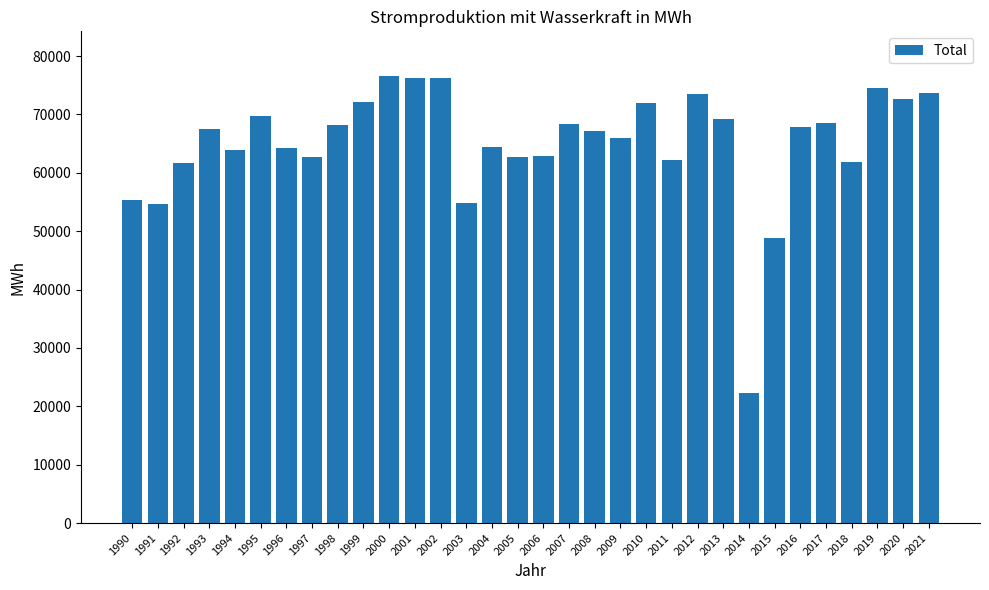

The value at 2020 is 72598.6. True or false?

True